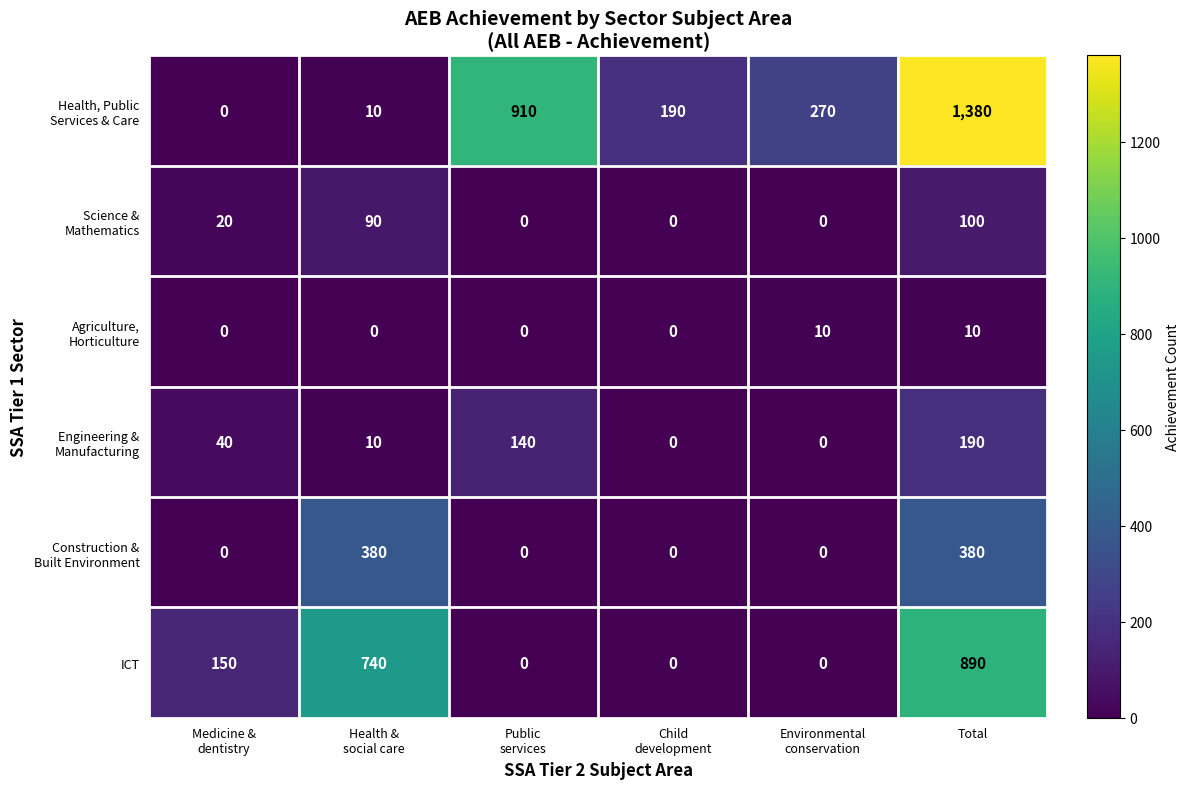

What is the total value across all series at Total?

2950